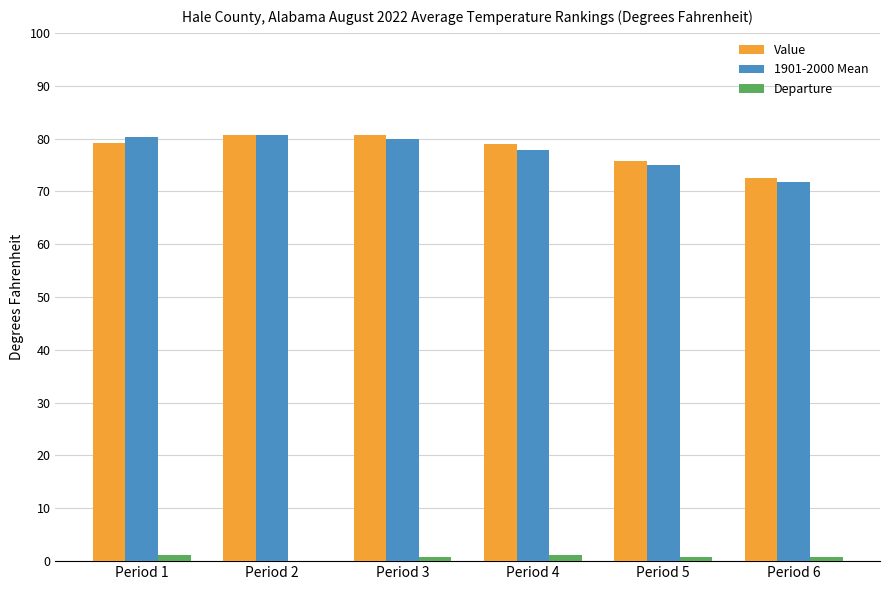

Are the bars horizontal?

No